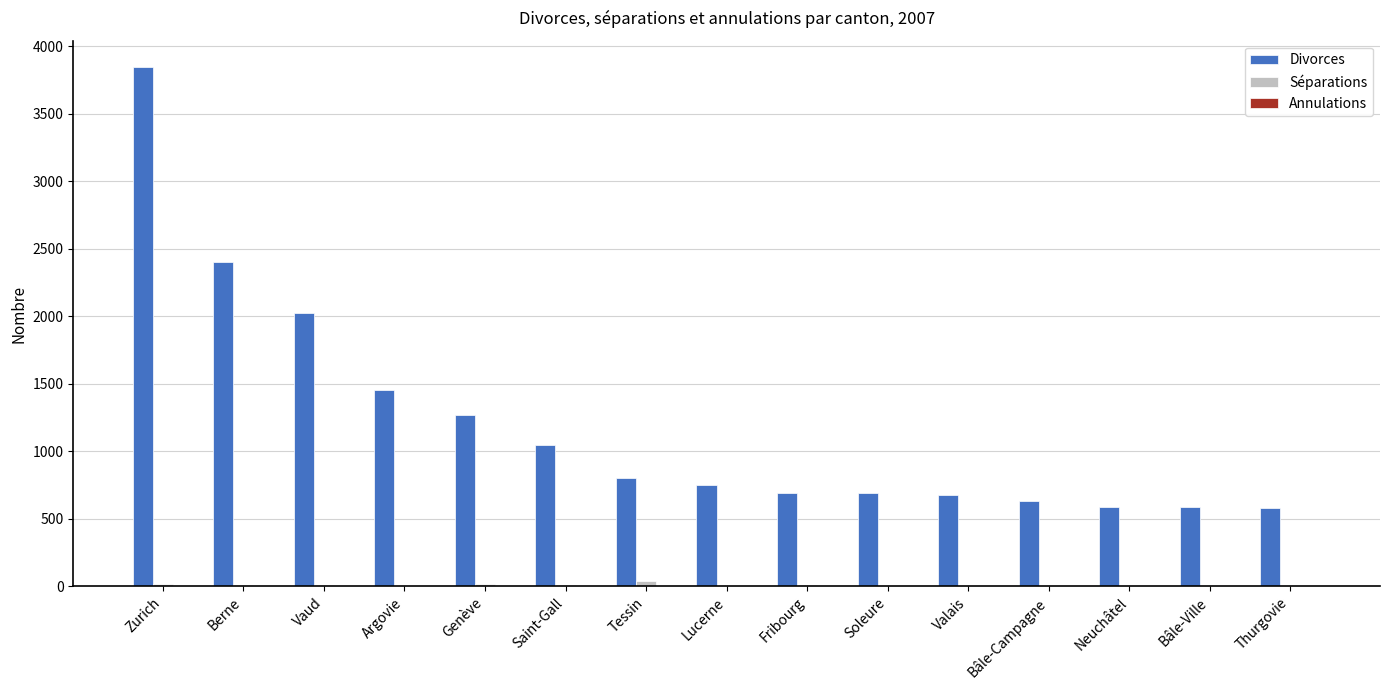

Between Vaud and Tessin, which series saw the biggest shift?

Divorces